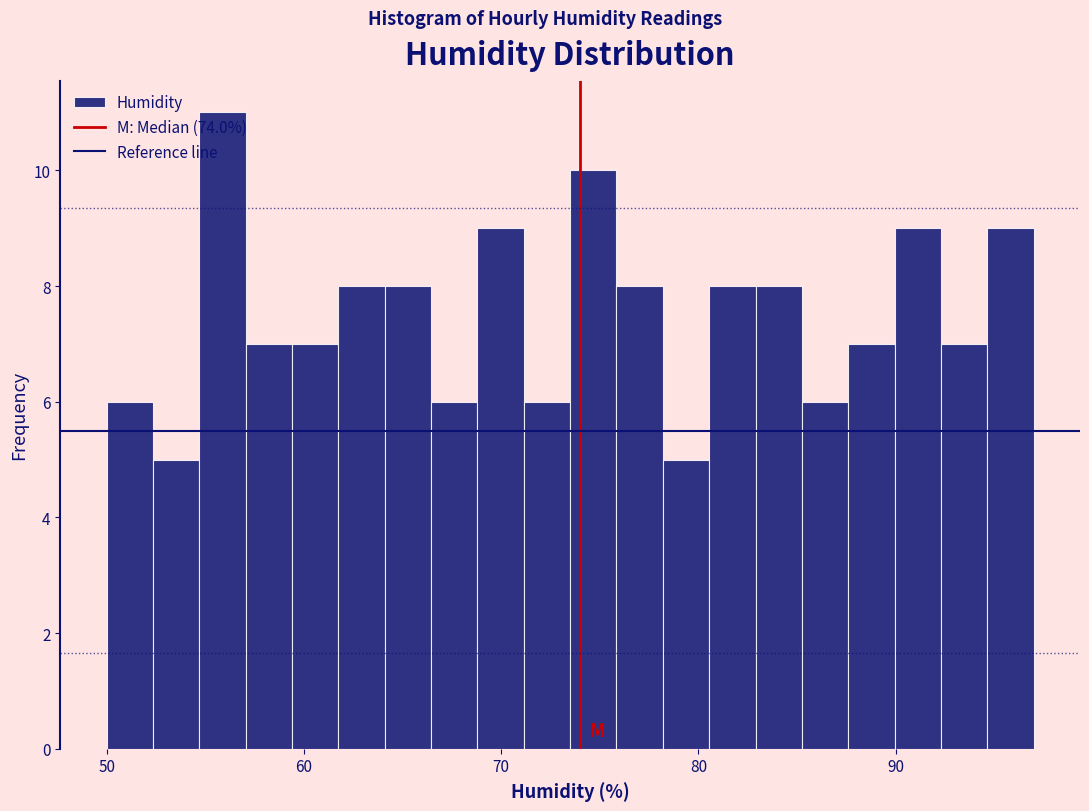

Read against the x-axis, roughly where is the centre of the tallest bar?

56